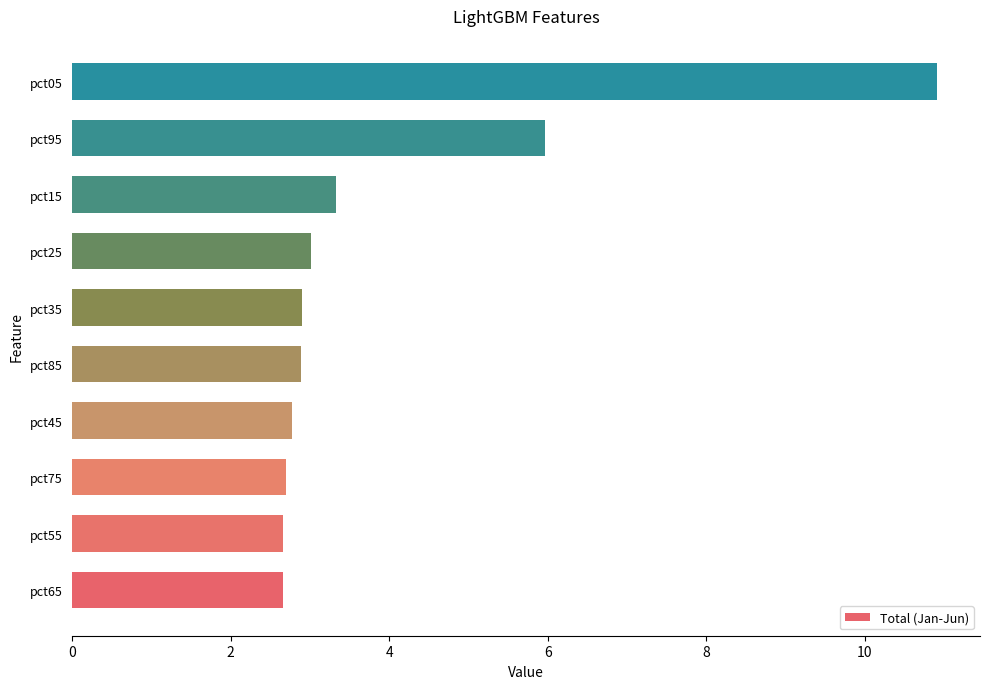

What is the sum of all values?

39.8